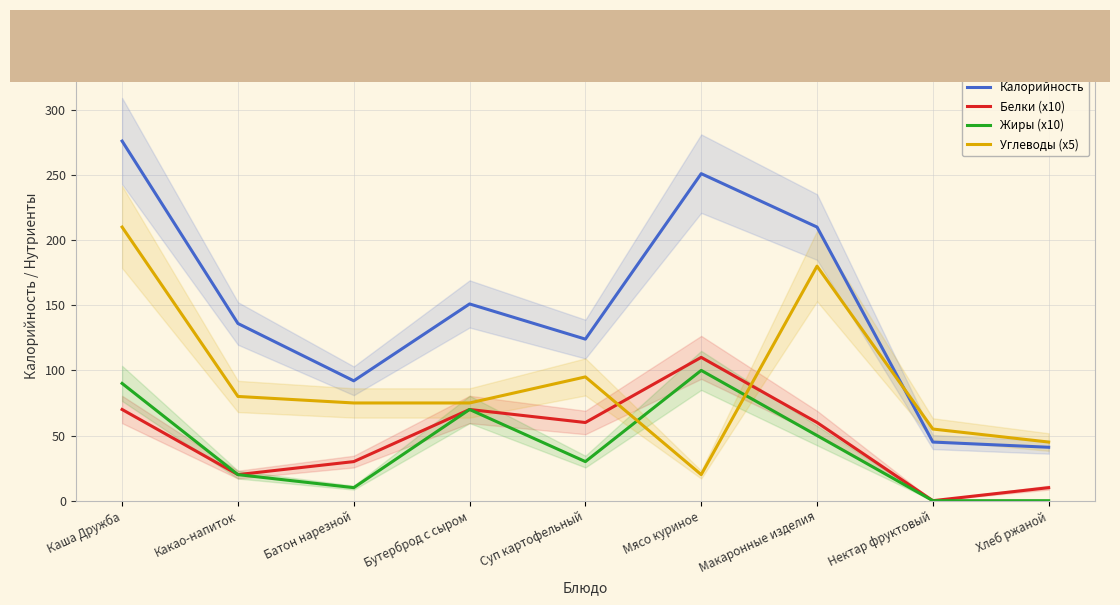

How many lines are shown in the chart?

4